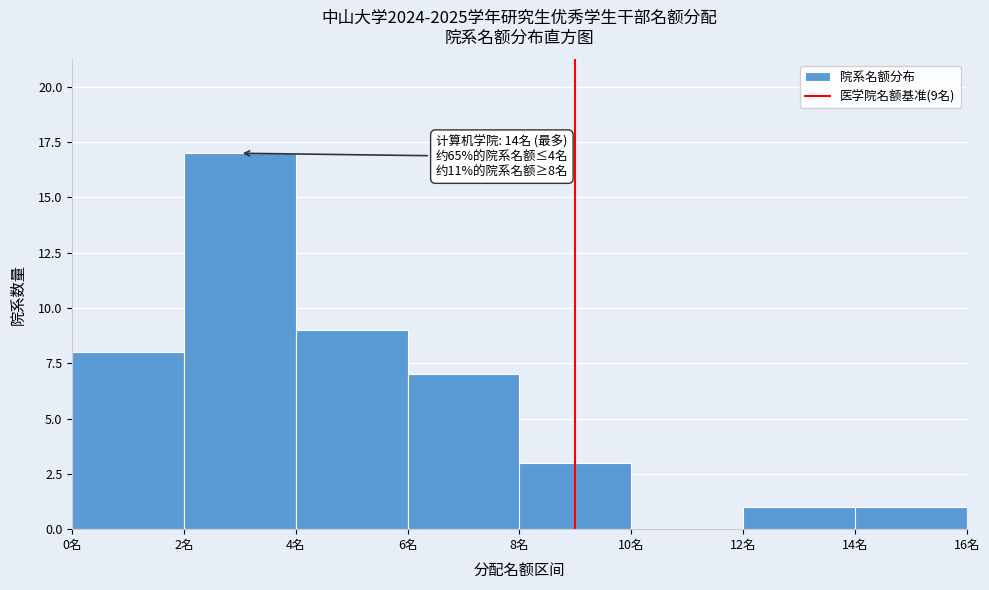

Which range on the x-axis has the tallest bar?

2 to 4